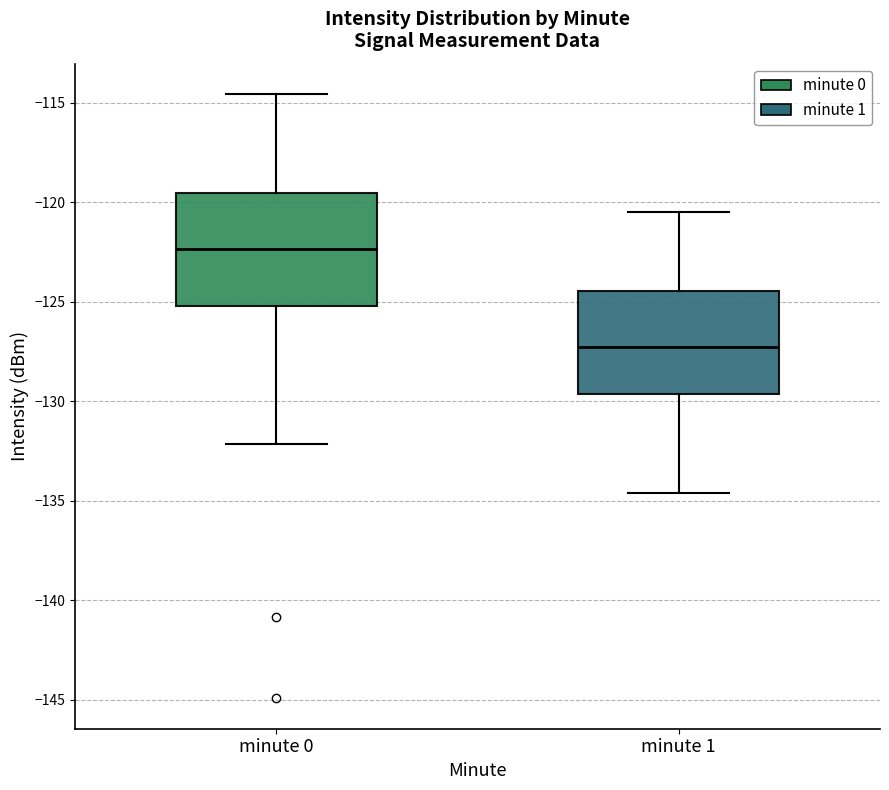

Reading left to right, read every box against the y-axis: the position of its median line, the range the box covers, and the ends of its whiskers. The values are not printed on the chart, so give them approximately, as read against the axis.

minute 0: median -122.5, box -125.0 to -119.5, whiskers -132.0 to -114.5
minute 1: median -127.5, box -129.5 to -124.5, whiskers -134.5 to -120.5